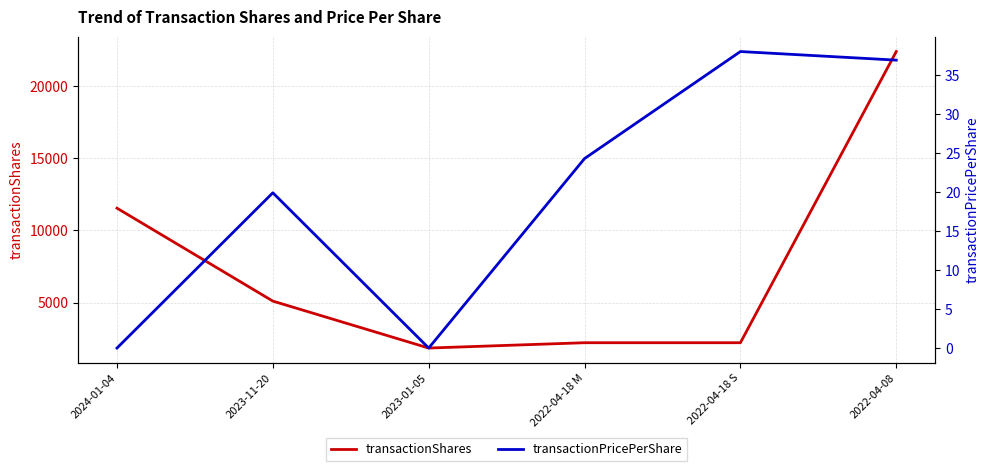

What position from the left is 2022-04-18 S?

5